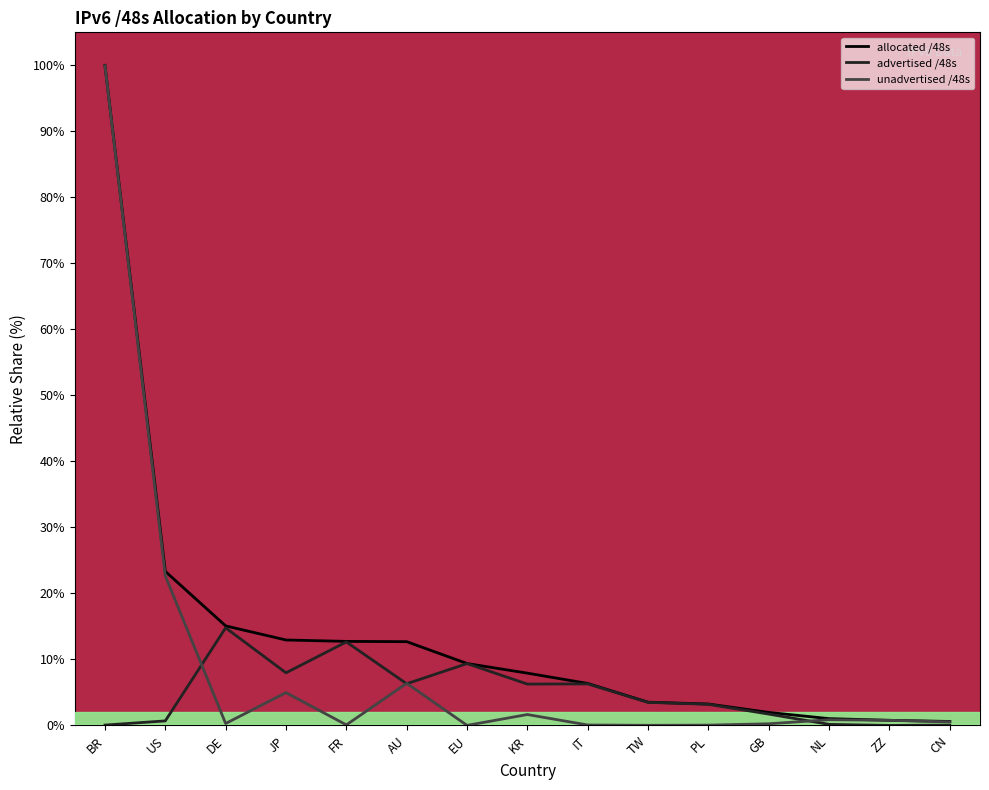

Rank the series by their average value, from lowest to highest.

advertised /48s, unadvertised /48s, allocated /48s